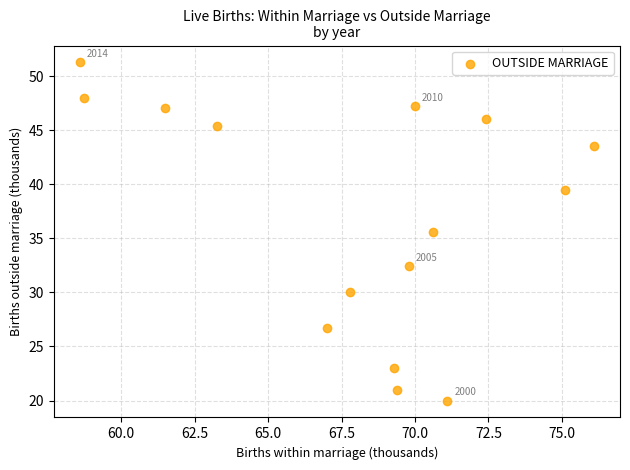

What is the range of Y values (max minus min)?

31.3